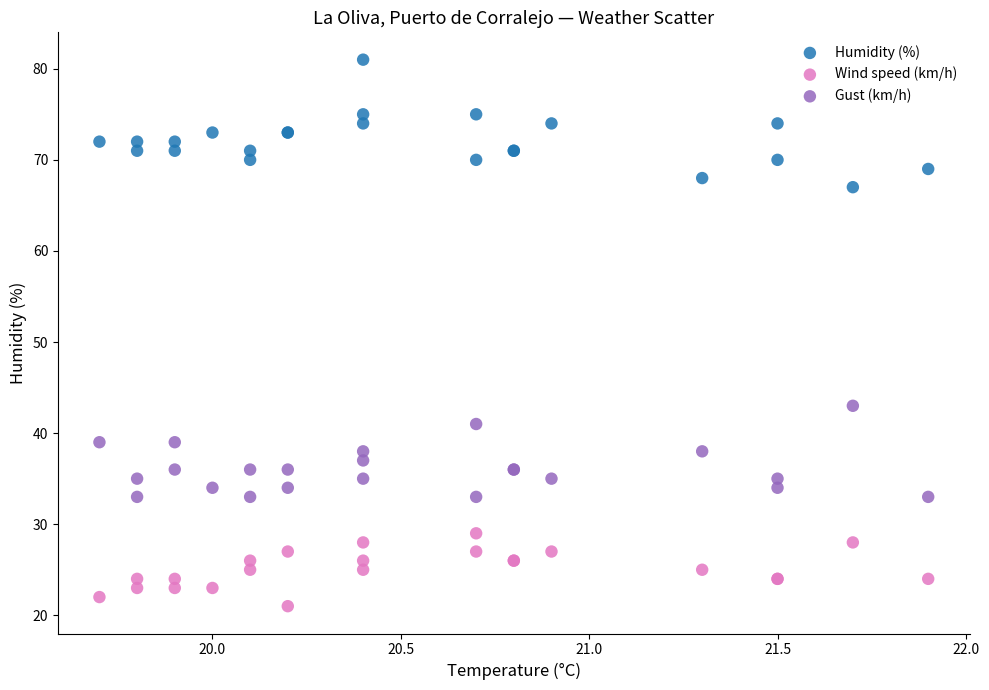

Which series contains the lowest Y value?

Wind speed (km/h)